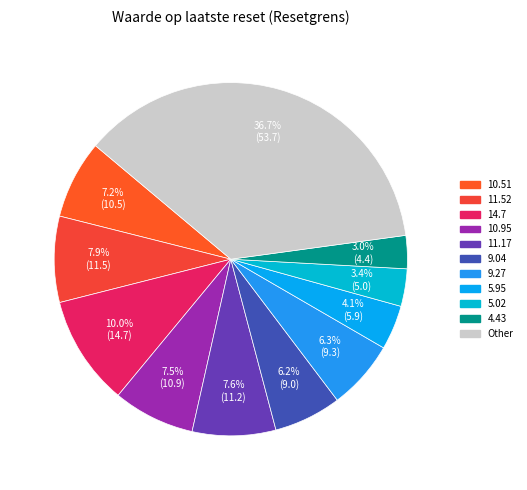

How many segments does this pie chart have?

11